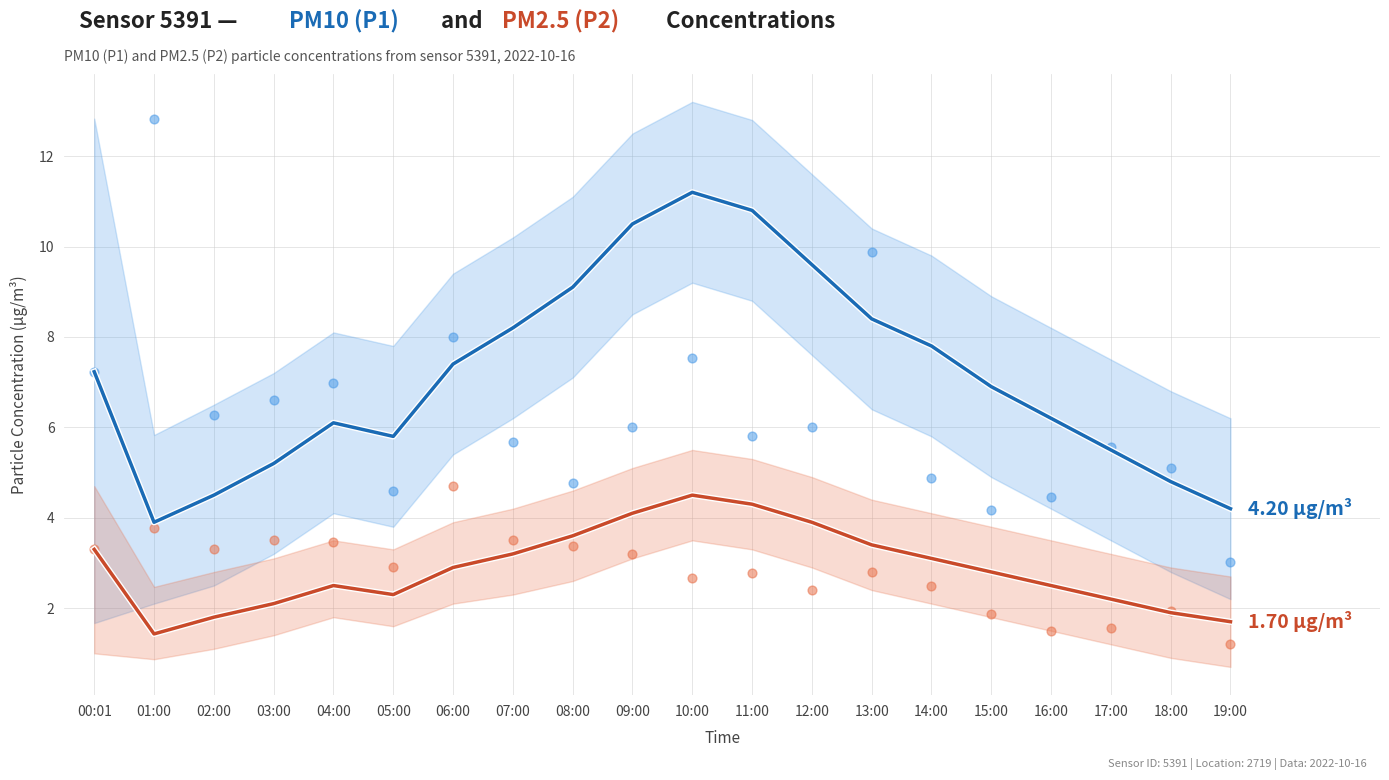

Is the value of P1 observations at 07:00 greater than the value of P2 observations at 13:00?

Yes